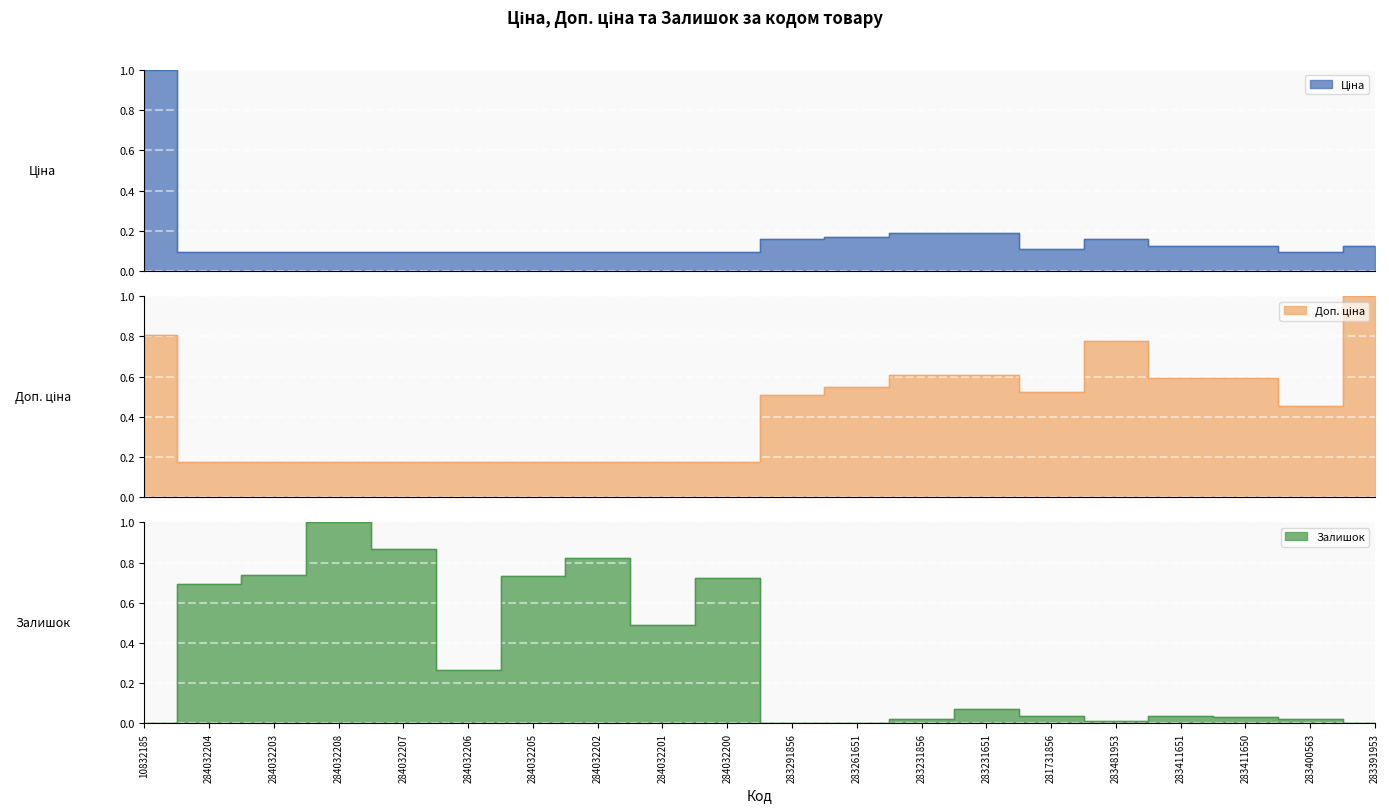

What is the label of the 9th point from the right?

283261651